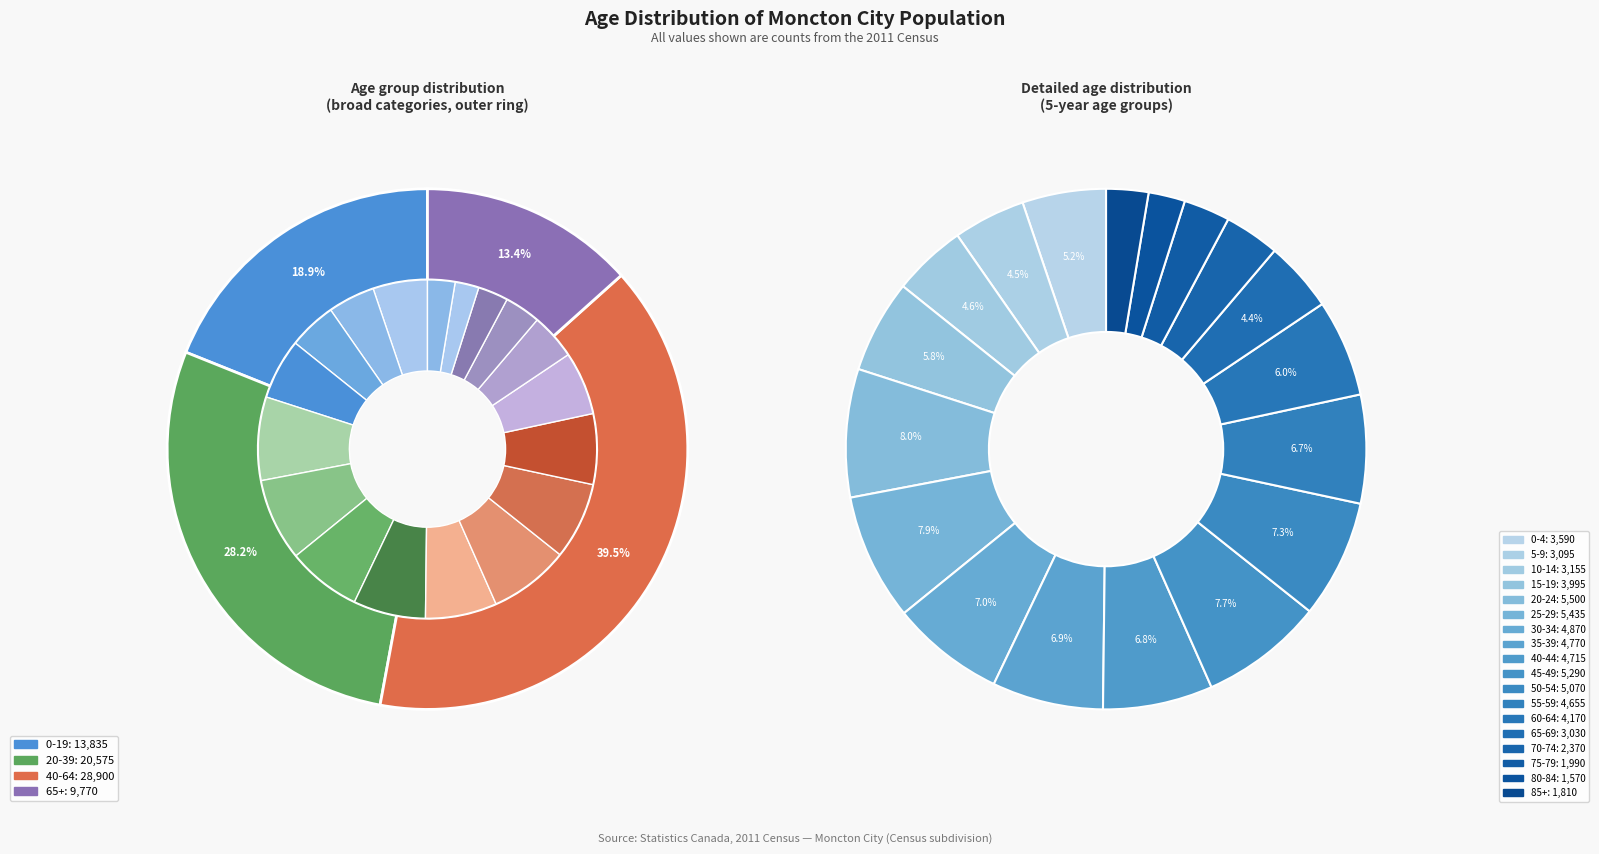

What percentage is the 70-74 slice, to the nearest percent?

3%